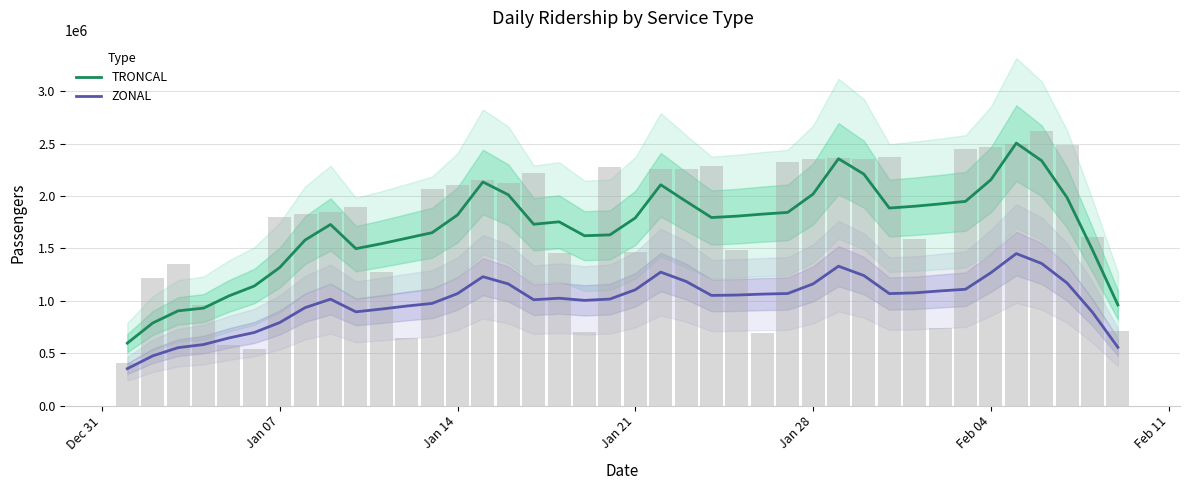

True or false: ZONAL and TRONCAL intersect in this chart.

False